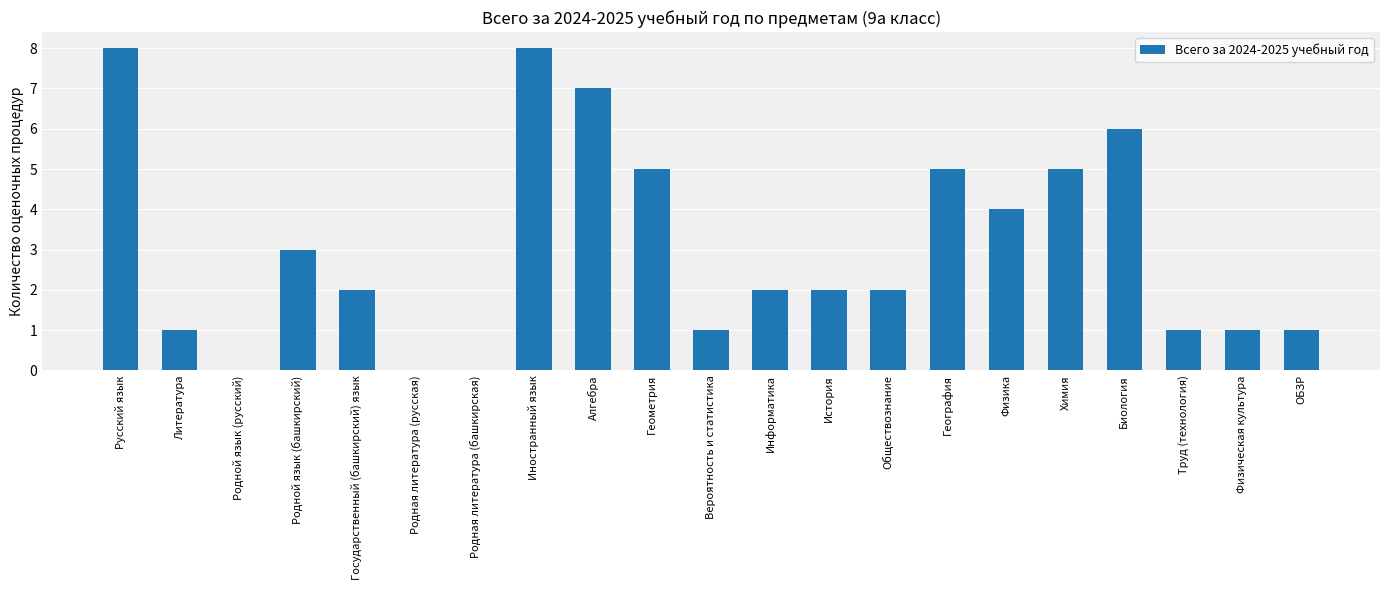

How many distinct data groups are displayed?

1